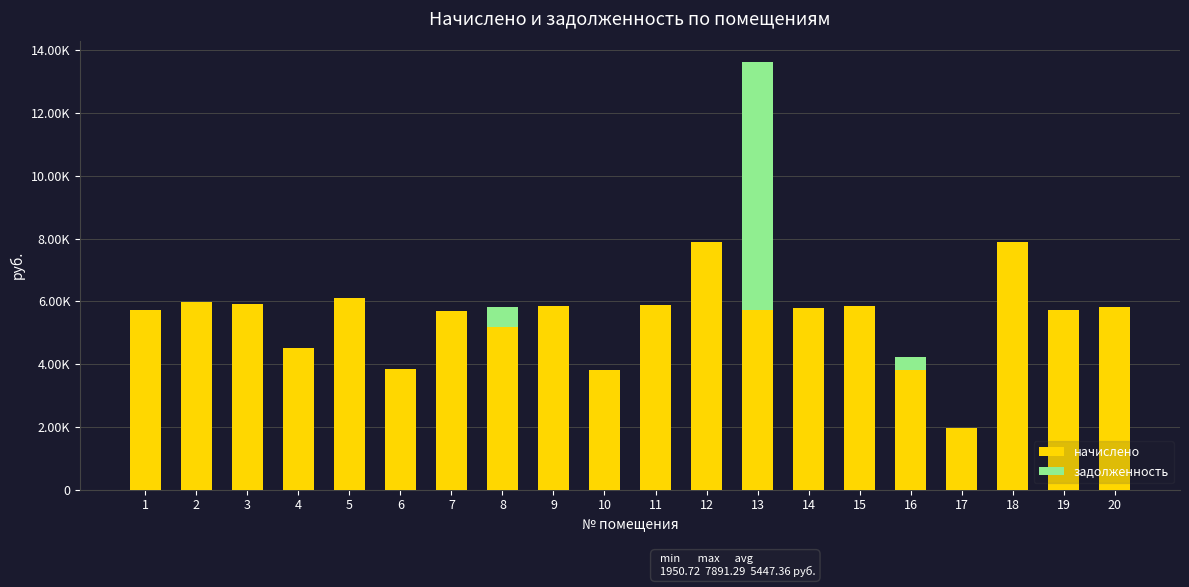

What are all the series names shown in the legend?

начислено, задолженность